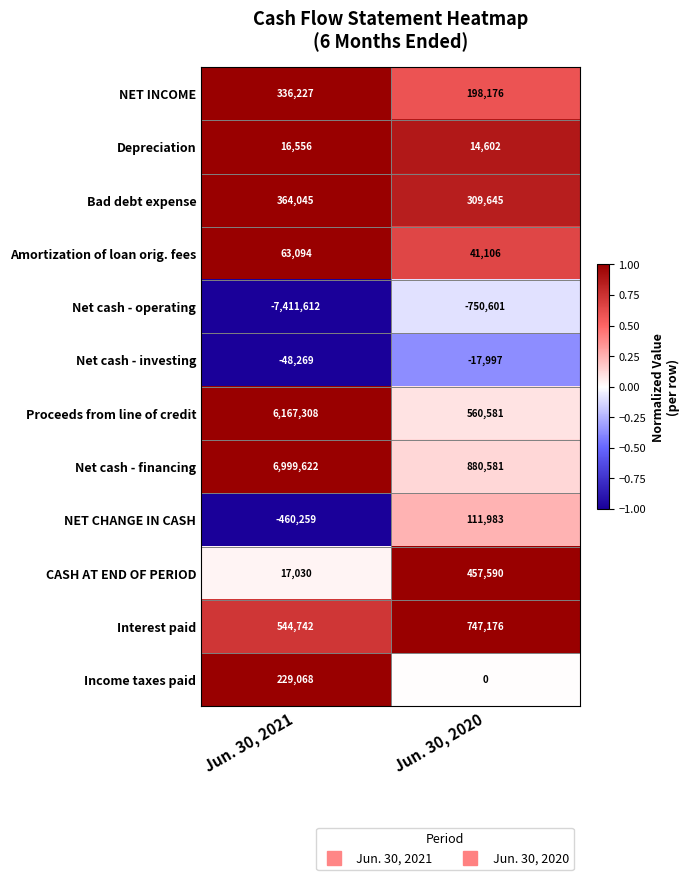

What is the difference between the Bad debt expense values at Jun. 30, 2020 and Jun. 30, 2021?

54400